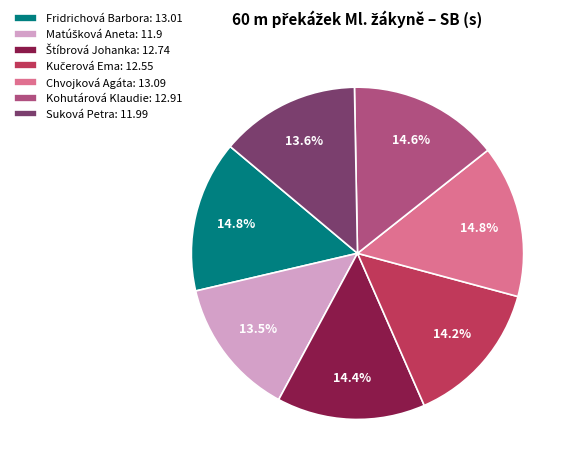

Combined, do Suková Petra: 11.99 and Chvojková Agáta: 13.09 account for over 50%?

No